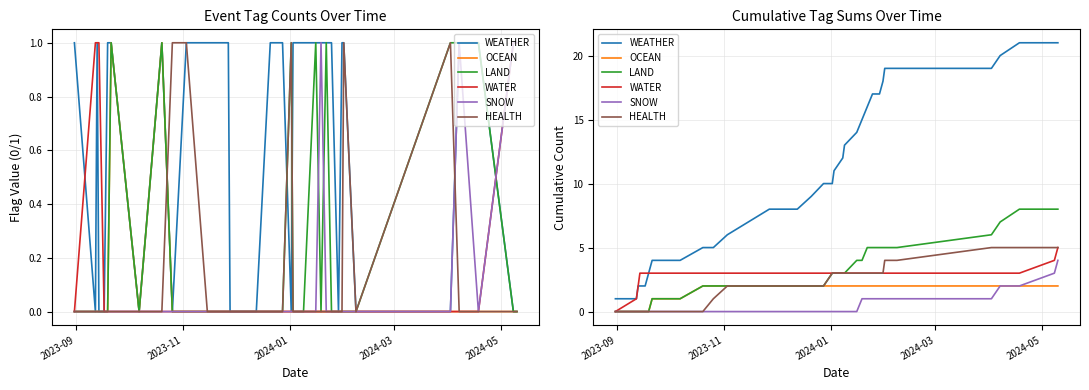

Count the LAND values in the range 2 to 5.

21